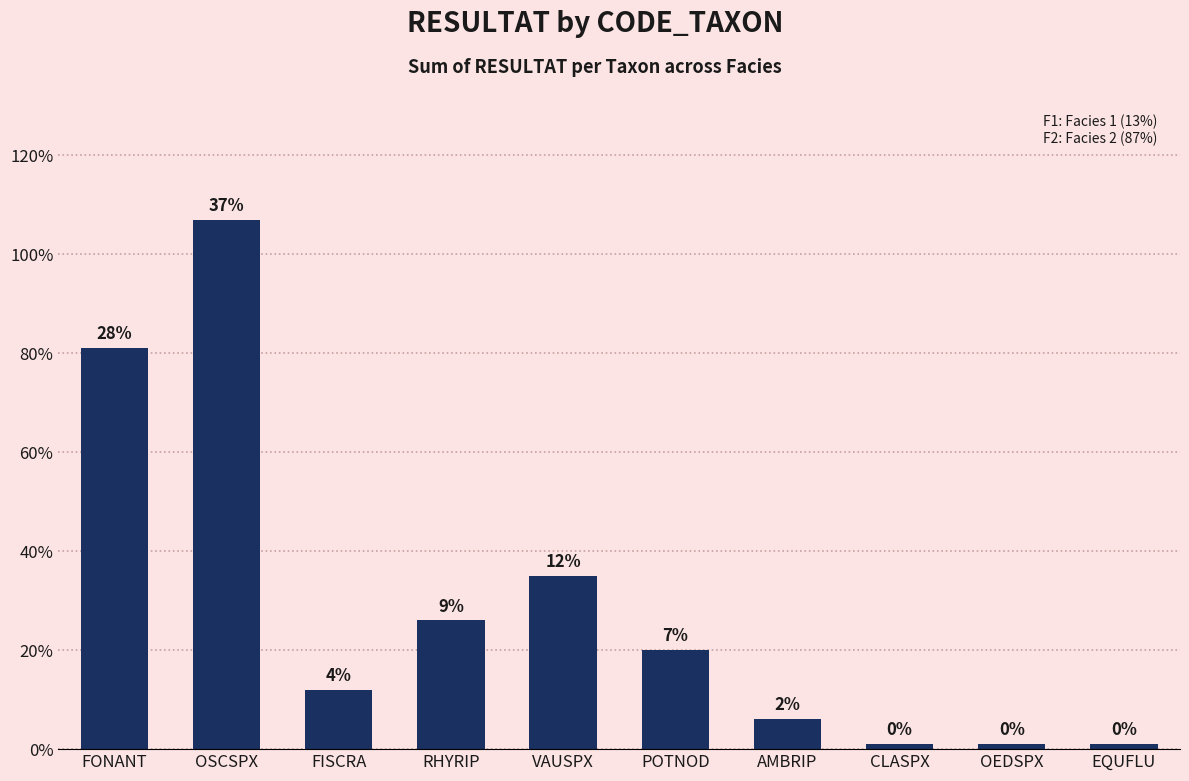

Rank the categories by value from highest to lowest.

OSCSPX, FONANT, VAUSPX, RHYRIP, POTNOD, FISCRA, AMBRIP, CLASPX, OEDSPX, EQUFLU